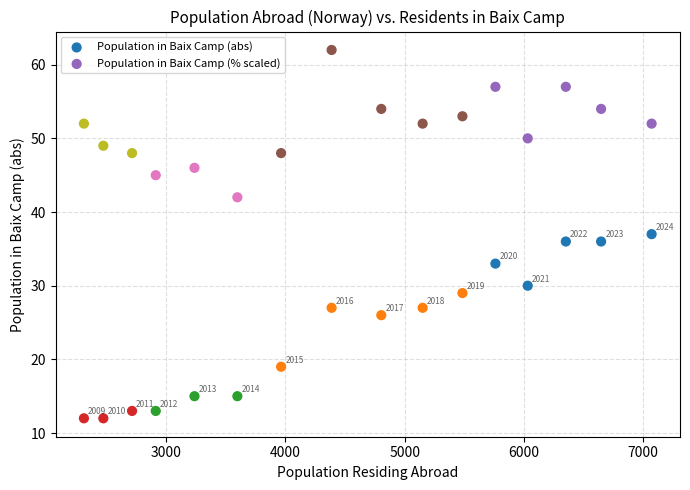

Across all data points, what is the range of Y values (max minus min)?

50.0